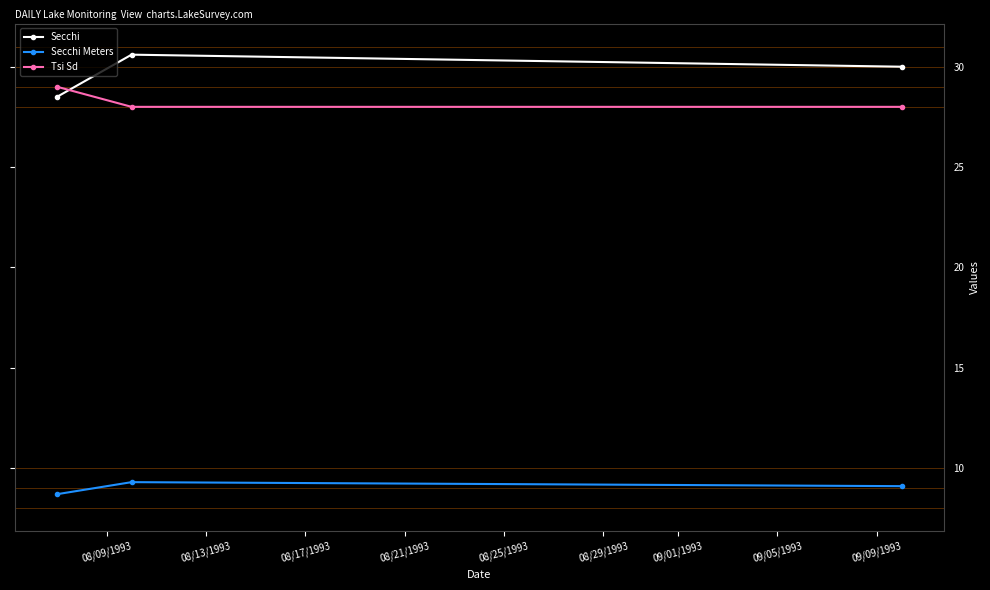

At how many categories does at least one series exceed 13?

3